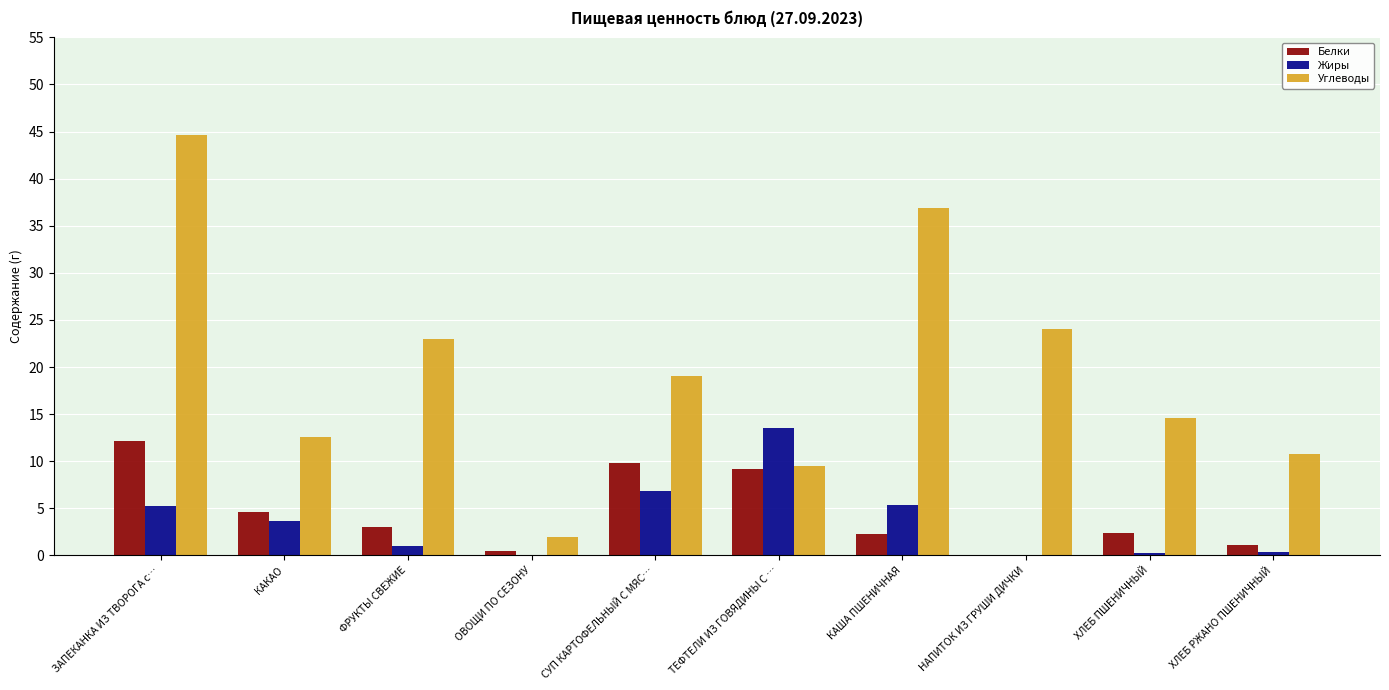

Which series changed the most between СУП КАРТОФЕЛЬНЫЙ С МЯС… and ХЛЕБ РЖАНО ПШЕНИЧНЫЙ?

Белки